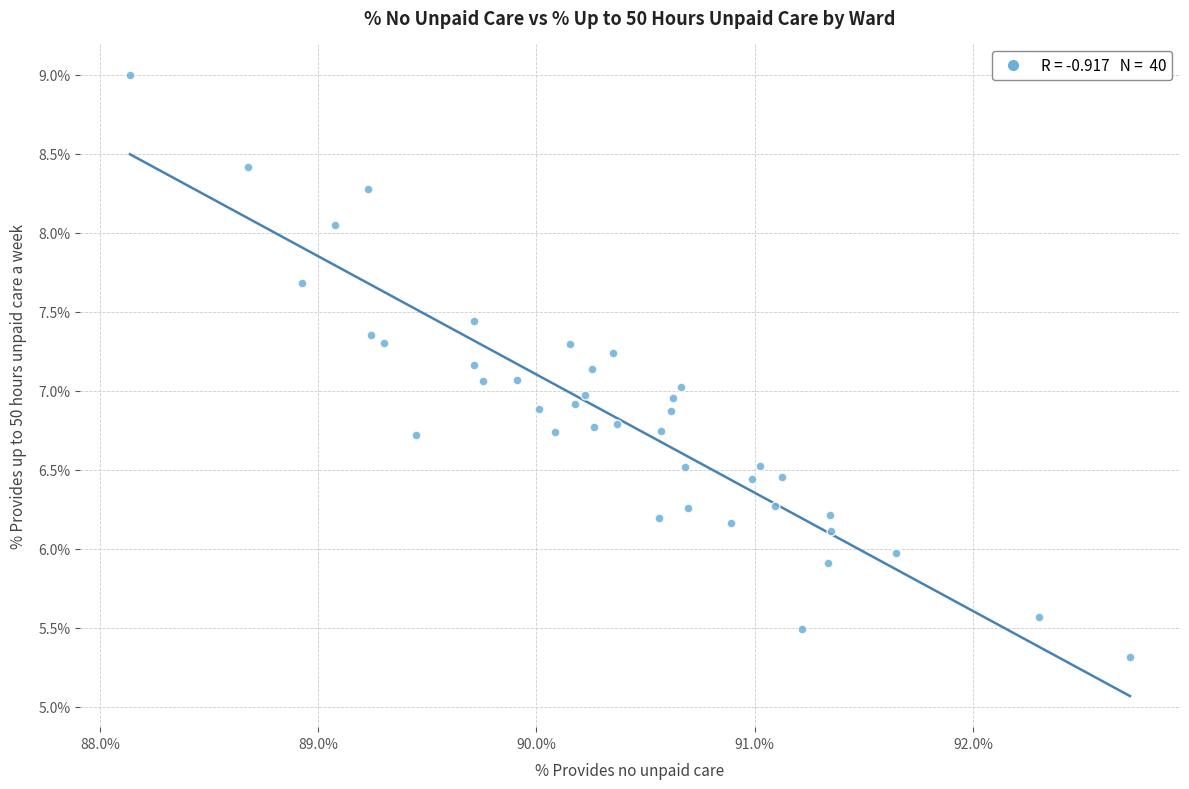

What is the range of X values (max minus min)?

4.6